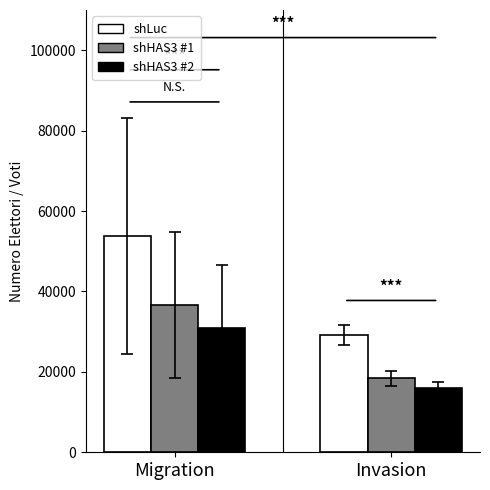

What value does the shLuc series have at Invasion?

29163.3